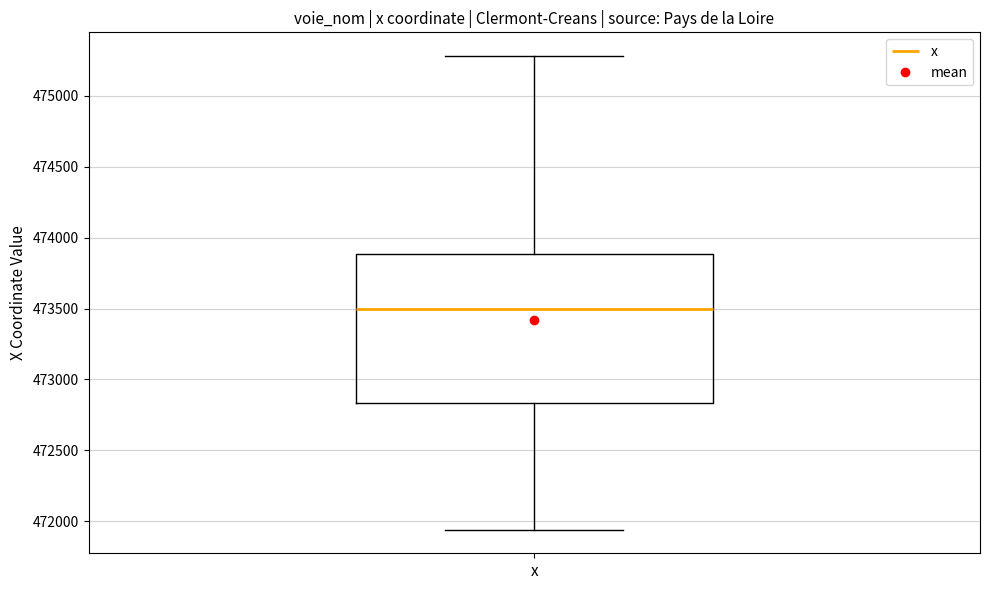

Read this box plot against the y-axis: the position of the median line, the range covered by the box, and the ends of both whiskers. The values are not printed on the chart, so give them approximately, as read against the axis.

median 473500, box 472850 to 473900, whiskers 471950 to 475300